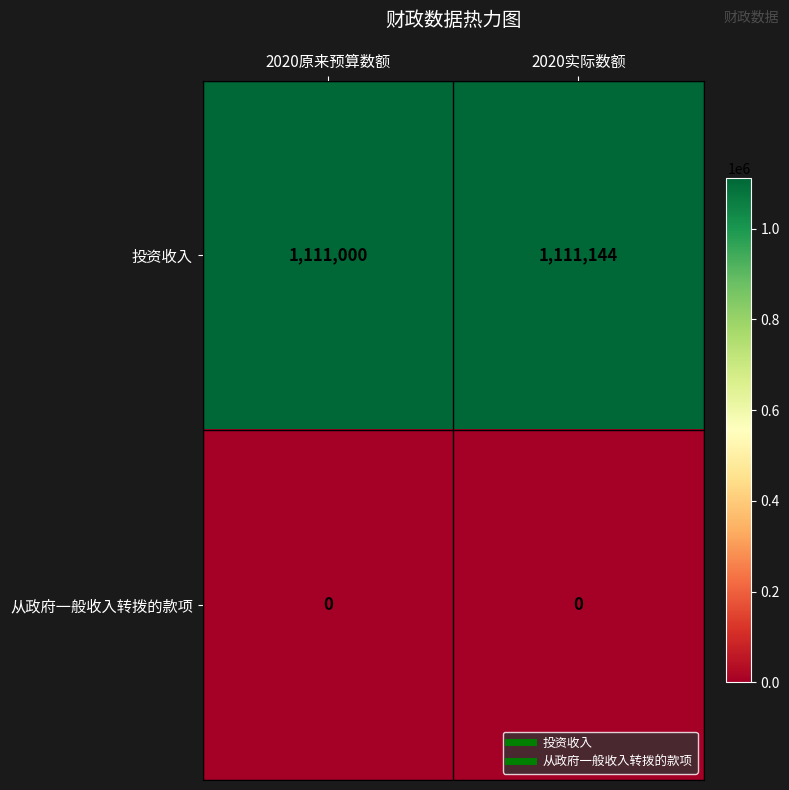

What is the maximum value shown in the chart?

1111144